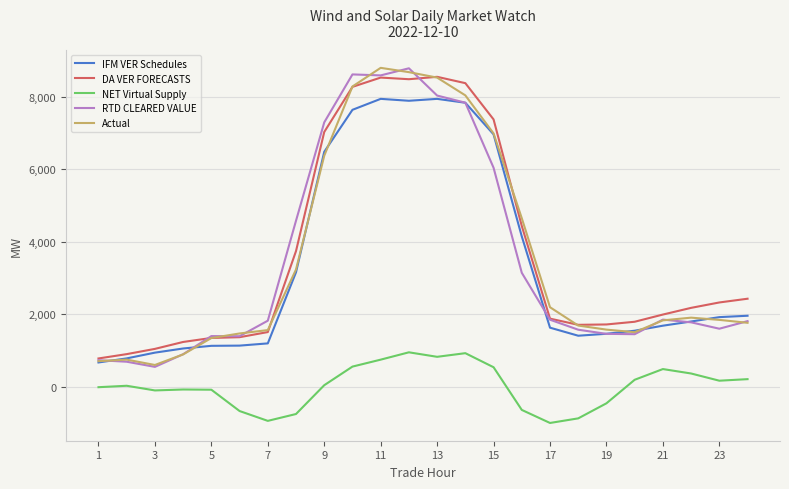

True or false: NET Virtual Supply and IFM VER Schedules cross at least once.

False